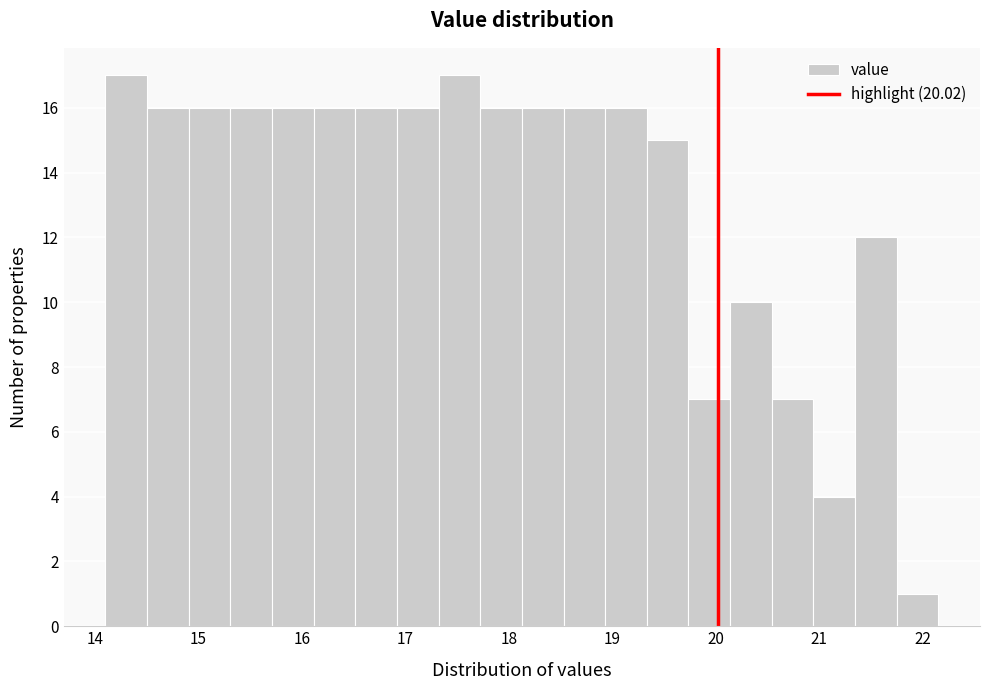

Reading left to right, transcribe this chart: for each bar, give the range it covers on the x-axis and its height. Neither the bar edges nor the heights are printed on the chart, so give them approximately, as read against the axes.

14.1 to 14.5: 17
14.5 to 14.9: 16
14.9 to 15.3: 16
15.3 to 15.7: 16
15.7 to 16.1: 16
16.1 to 16.5: 16
16.5 to 16.9: 16
16.9 to 17.3: 16
17.3 to 17.7: 17
17.7 to 18.1: 16
18.1 to 18.5: 16
18.5 to 18.9: 16
18.9 to 19.3: 16
19.3 to 19.7: 15
19.7 to 20.1: 7
20.1 to 20.5: 10
20.5 to 20.9: 7
20.9 to 21.3: 4
21.3 to 21.7: 12
21.7 to 22.2: 1